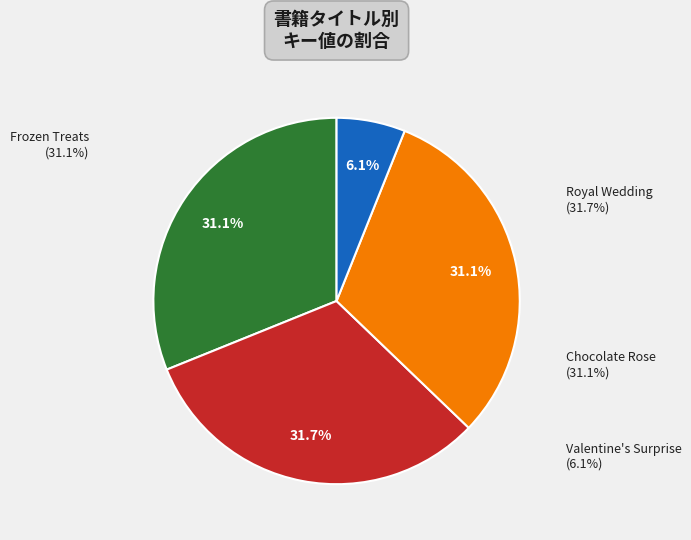

To the nearest percent, what percentage of the pie is Valentine's Surprise?

6%